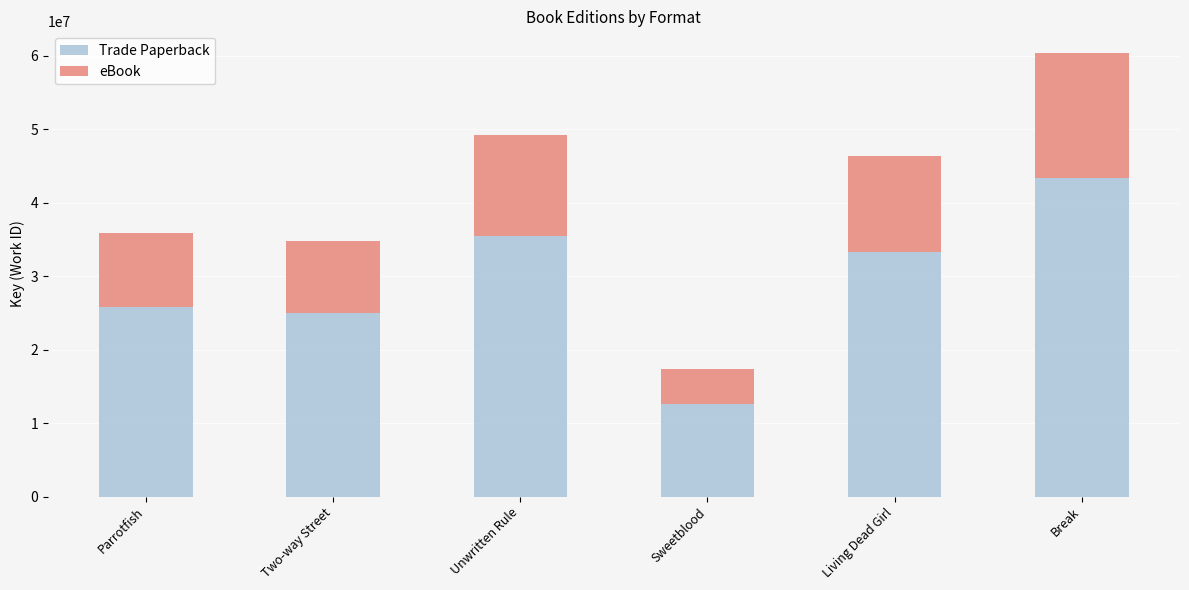

What is the maximum value for Trade Paperback?

43428819